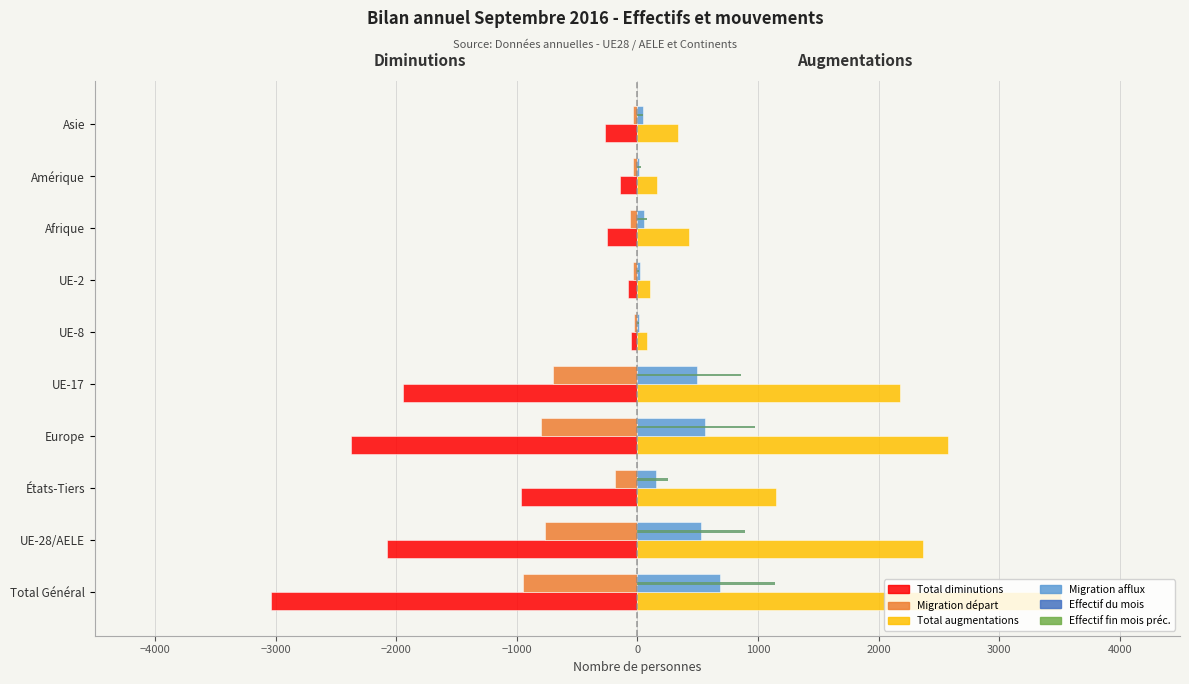

Which series has the largest total across all categories?

Total augmentations